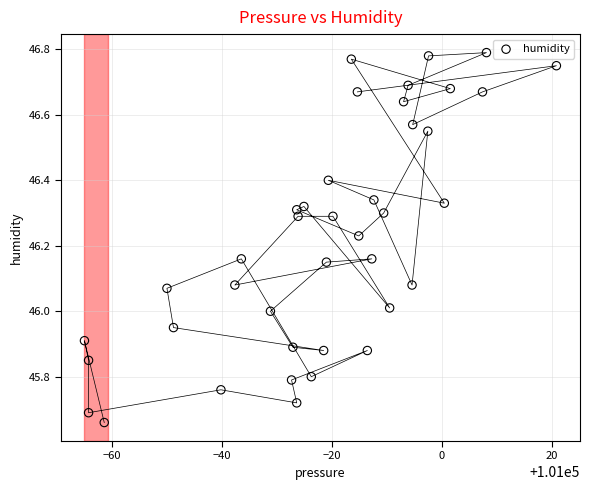

What is the range of Y values (max minus min)?

1.1